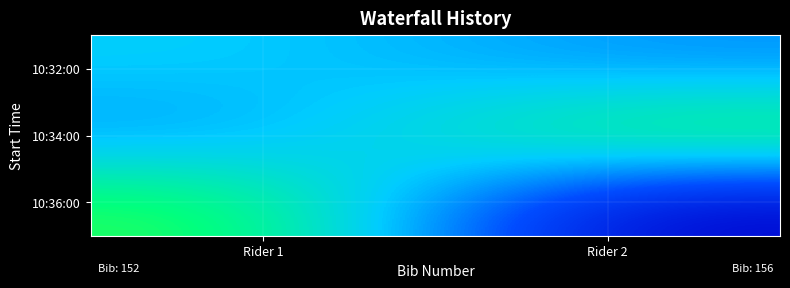

At how many categories does at least one series exceed 53?

2